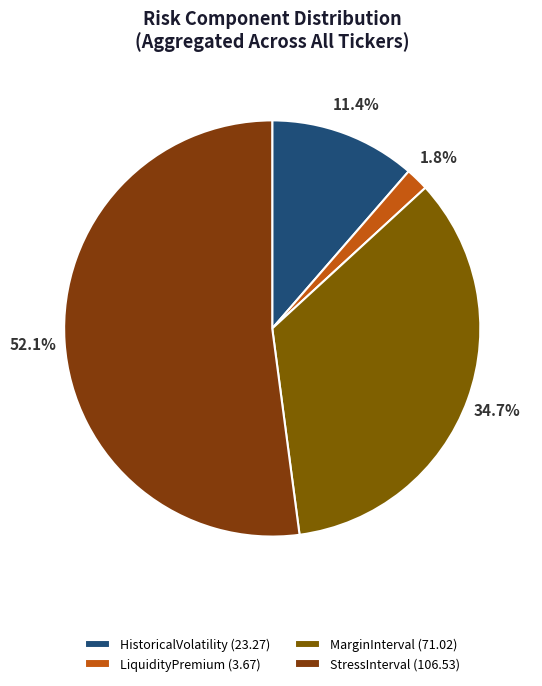

How many slices are in this pie chart?

4